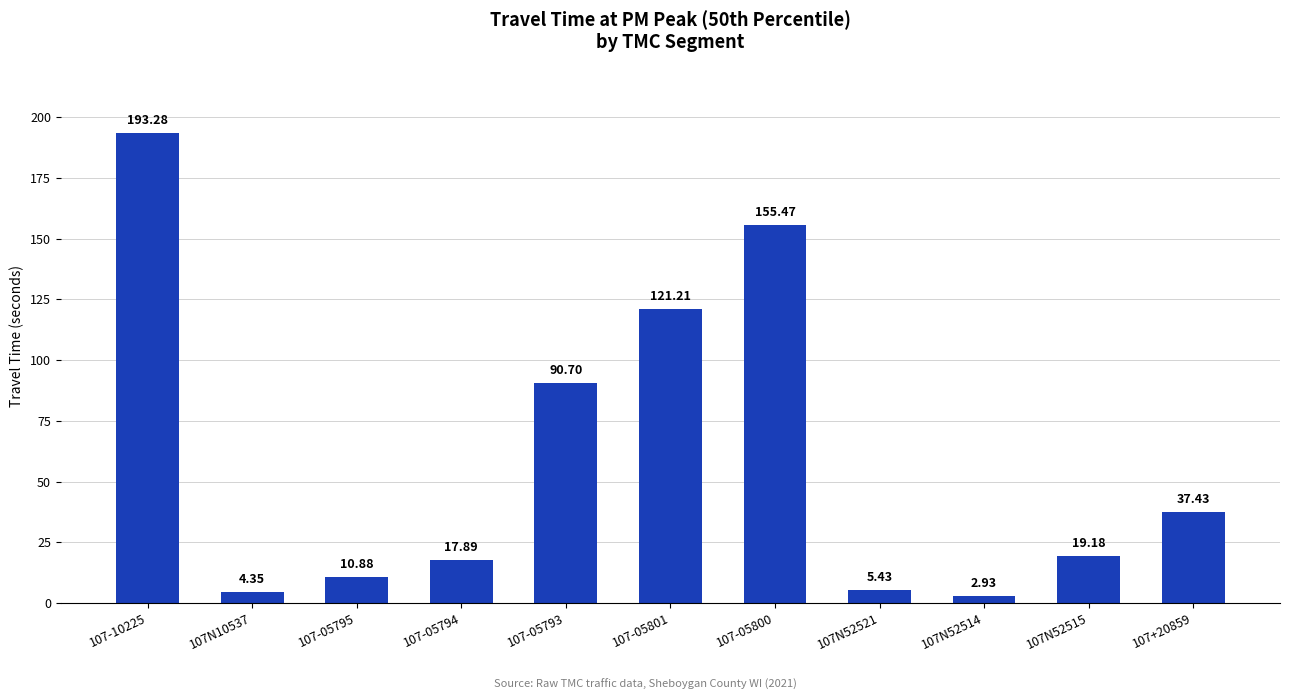

How many bars are there in total?

11